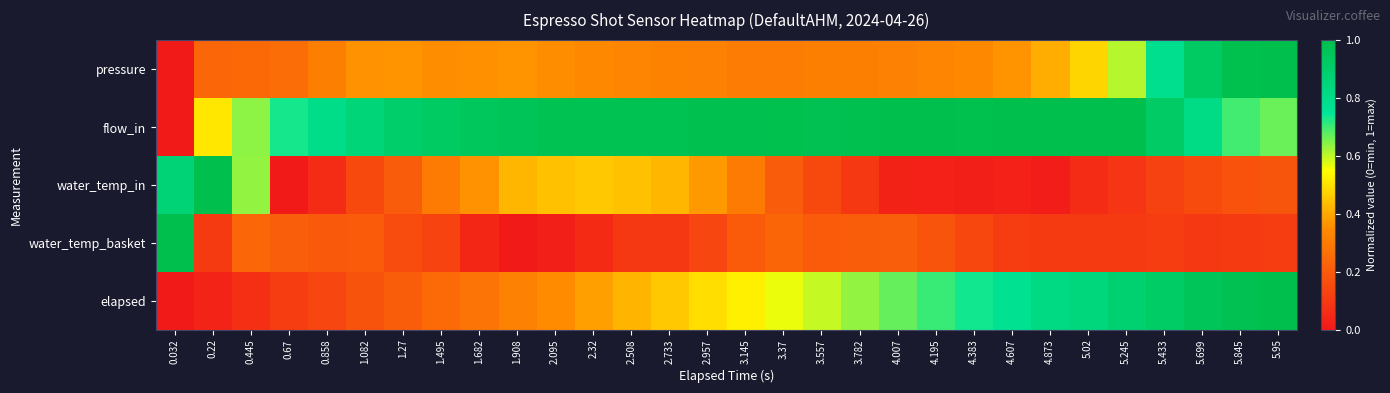

What is the spread (max minus min) of values at 2.095?

1.0